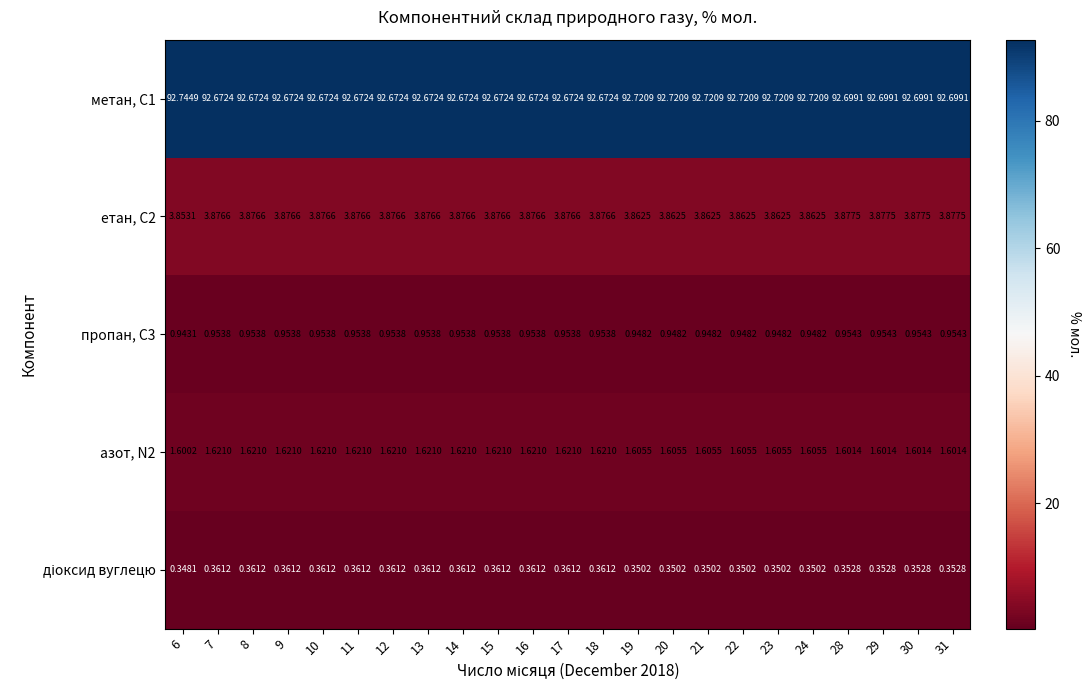

Is the value of метан, С1 at 23 greater than the value of пропан, С3 at 14?

Yes